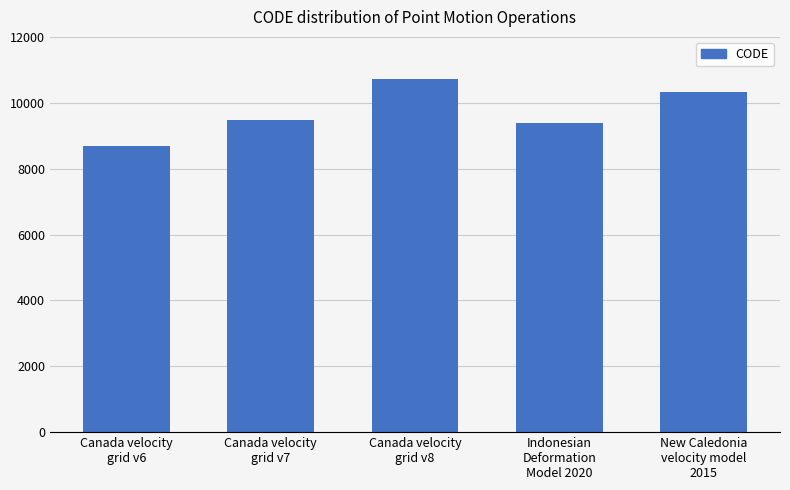

Rank the categories by value from highest to lowest.

Canada velocity
grid v8, New Caledonia
velocity model
2015, Canada velocity
grid v7, Indonesian
Deformation
Model 2020, Canada velocity
grid v6